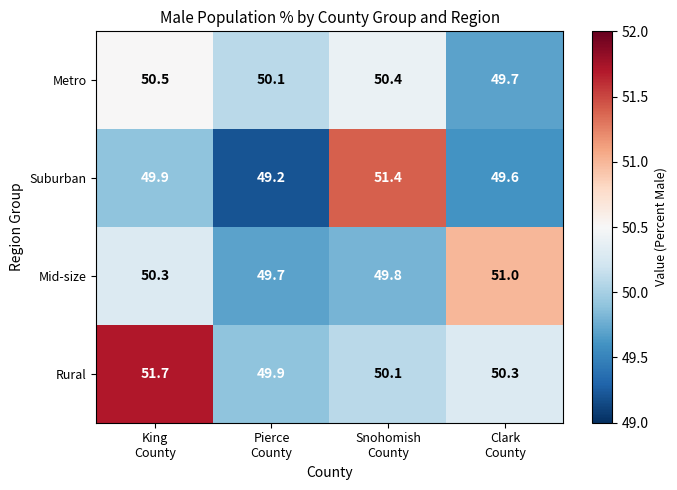

How many Metro values are between 50 and 51?

3